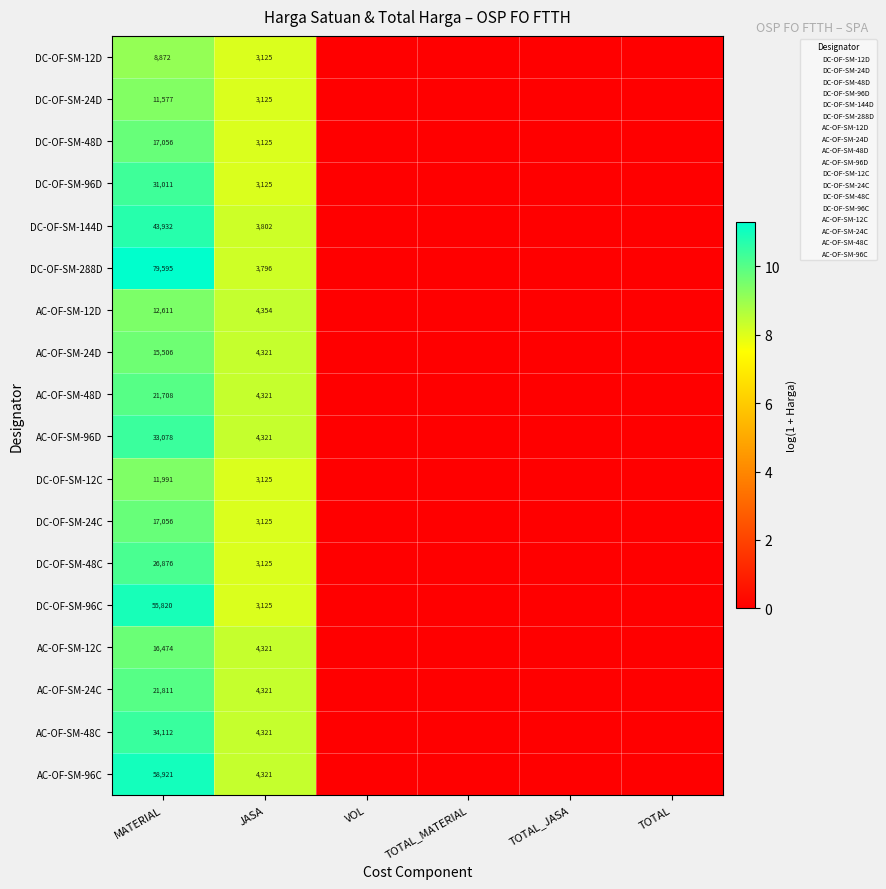

List the labels in order of AC-OF-SM-96D value, largest first.

MATERIAL, JASA, VOL, TOTAL_MATERIAL, TOTAL_JASA, TOTAL